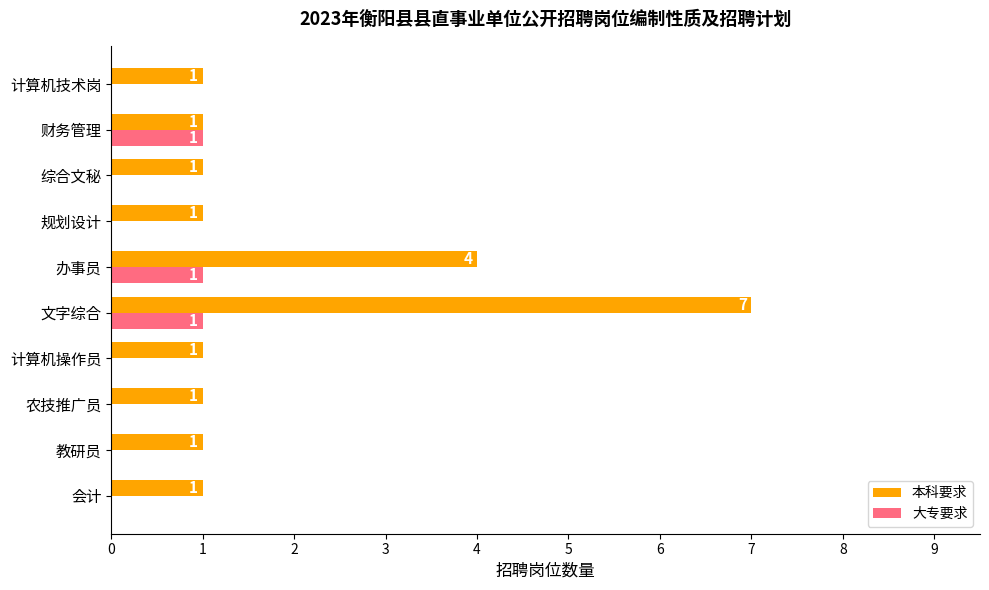

Between 农技推广员 and 文字综合, which series saw the biggest shift?

本科要求